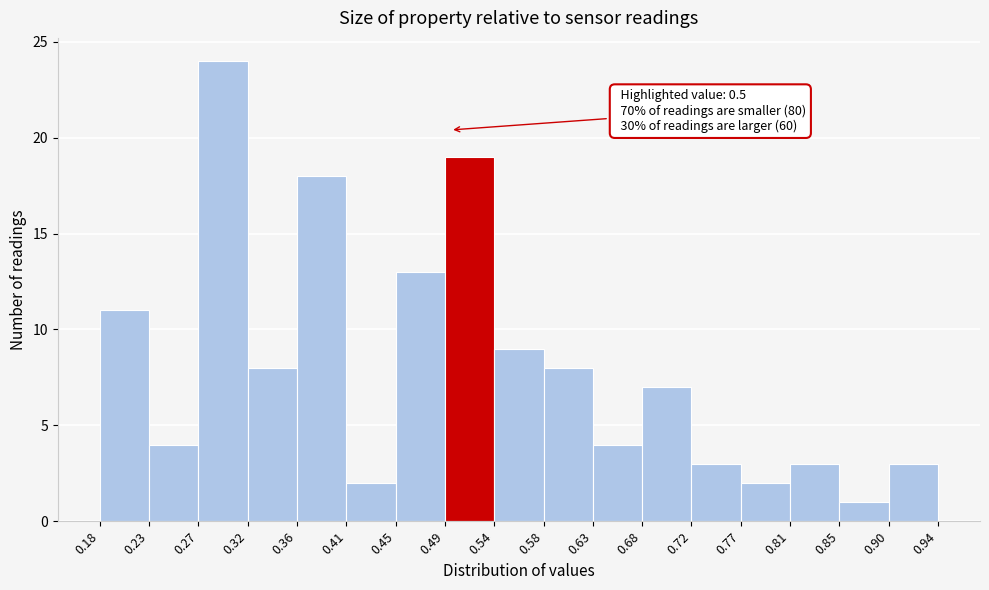

Which range on the x-axis has the tallest bar?

0.27 to 0.32